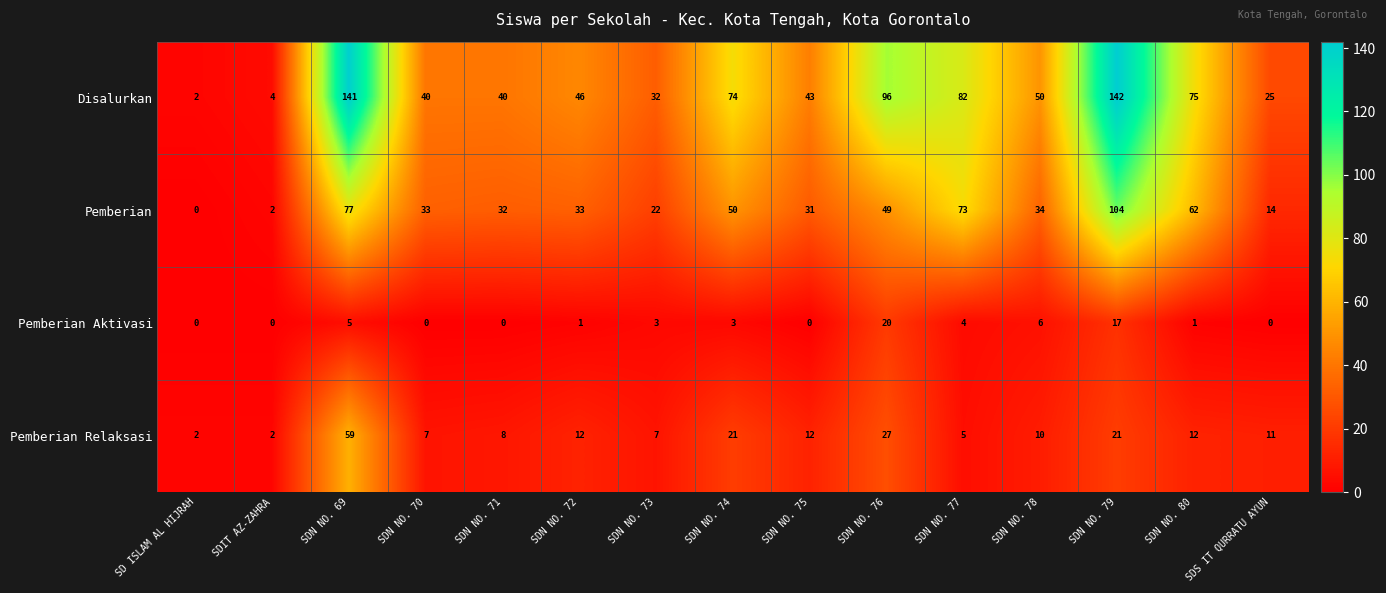

What is the highest value of the Pemberian series?

104